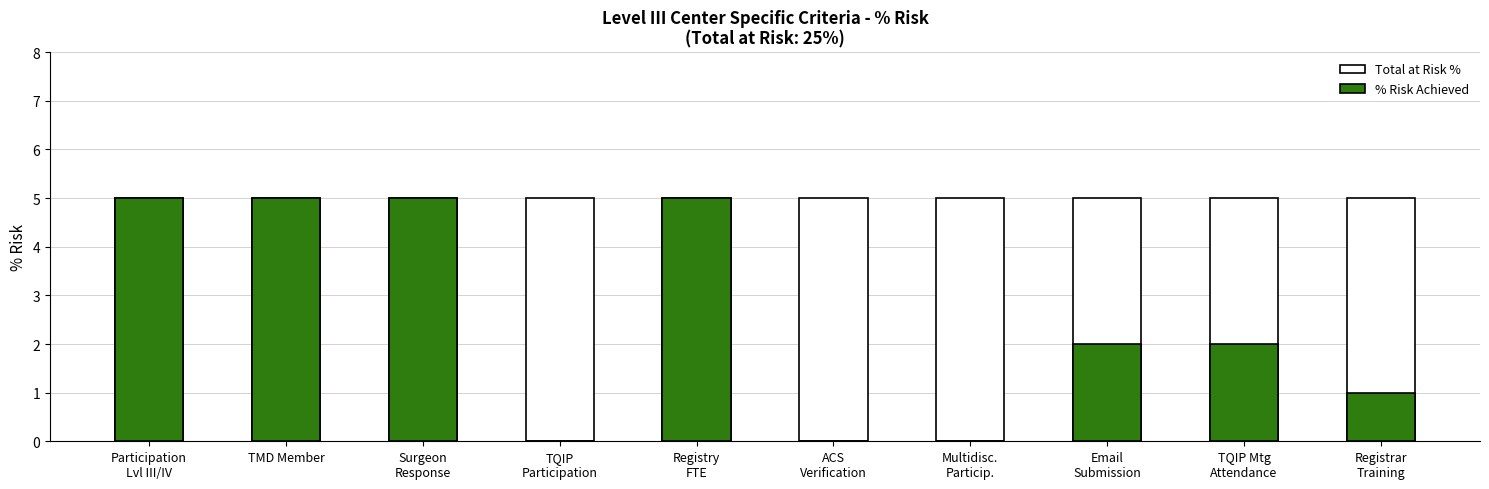

Reading left to right, extract all data points from this chart.

Total at Risk %: 5	5	5	5	5	5	5	5	5	5
% Risk Achieved: 5	5	5	0	5	0	0	2	2	1